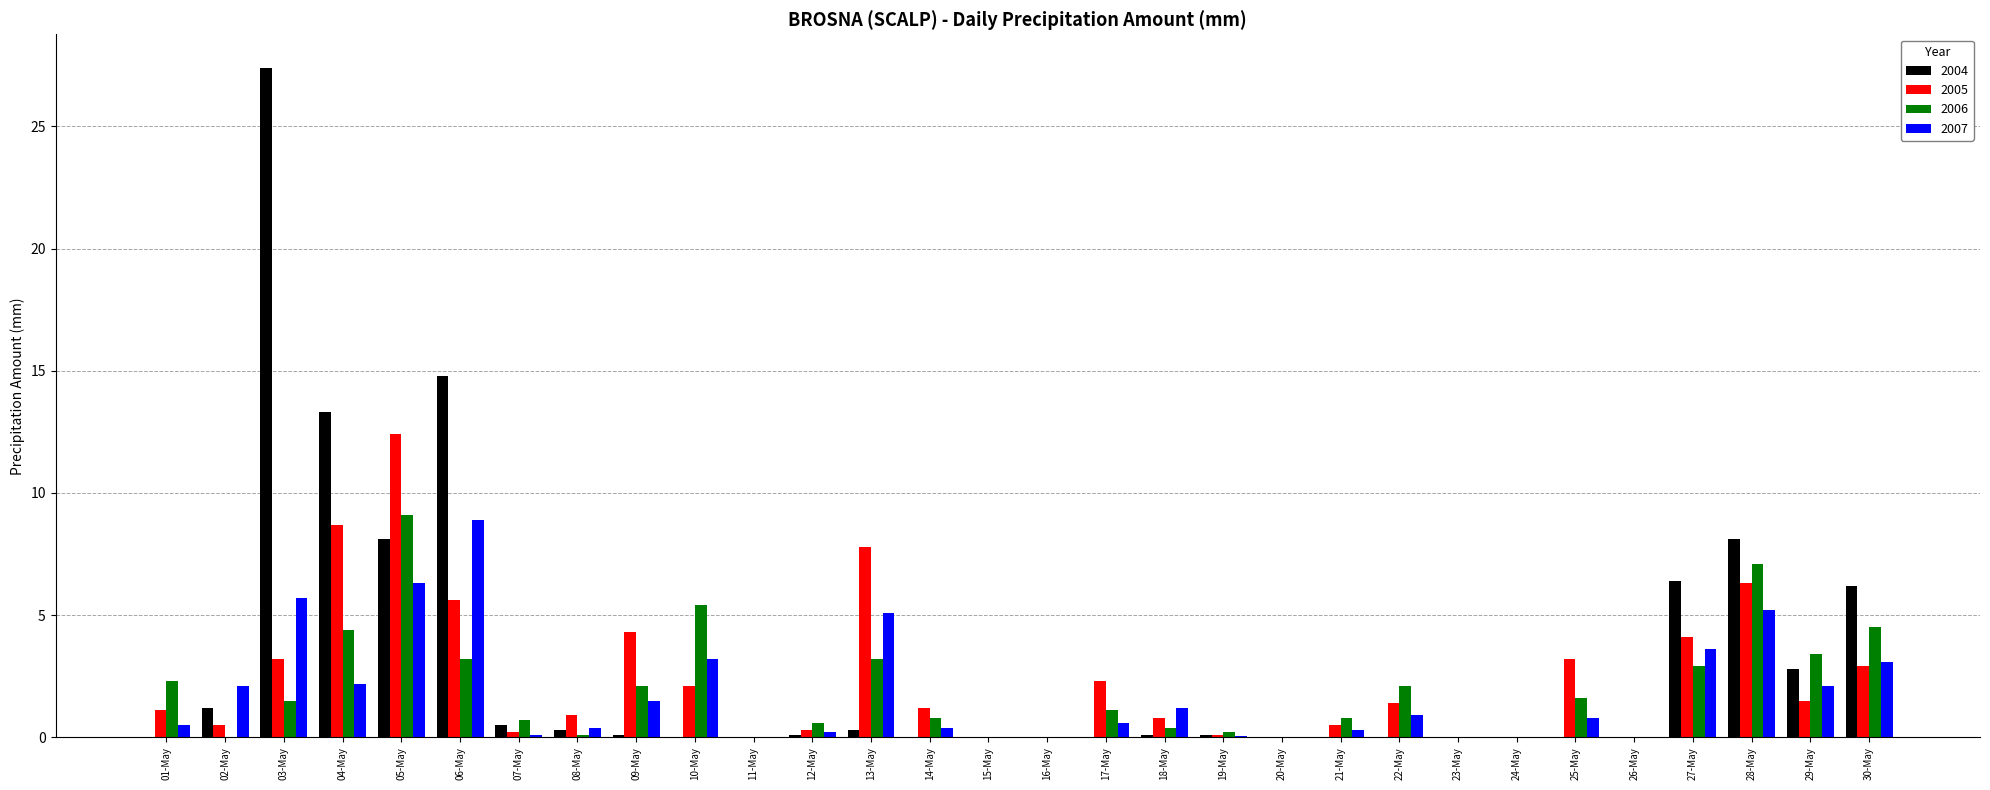

Which category has the highest value across all series?

03-May